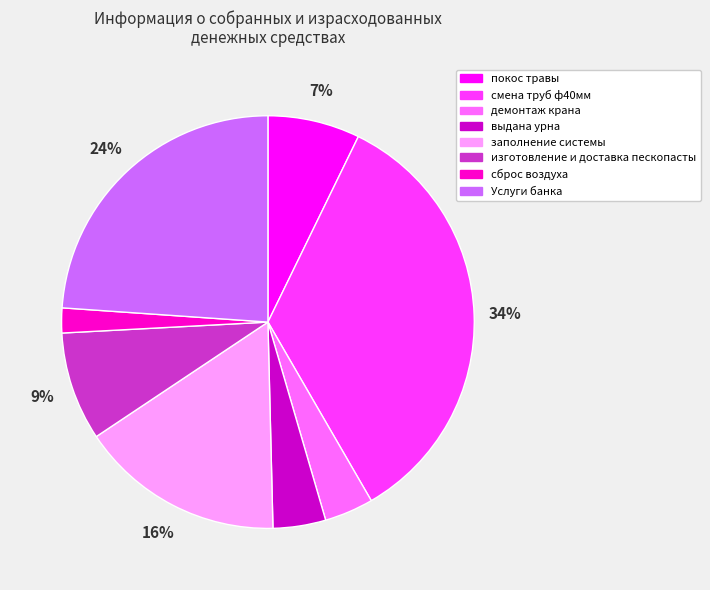

The покос травы slice represents 15% of the pie. True or false?

False